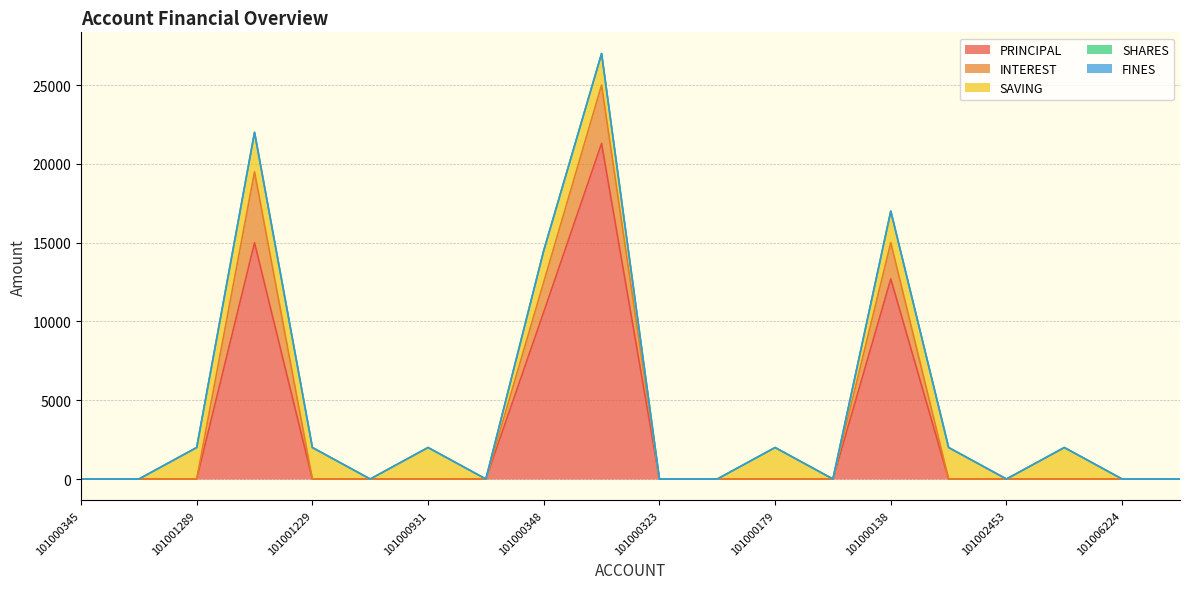

Does the chart have visible grid lines?

Yes